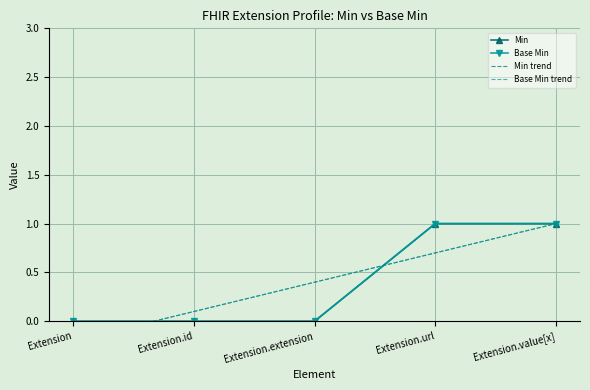

At which label does Min trend reach its peak?

Extension.value[x]